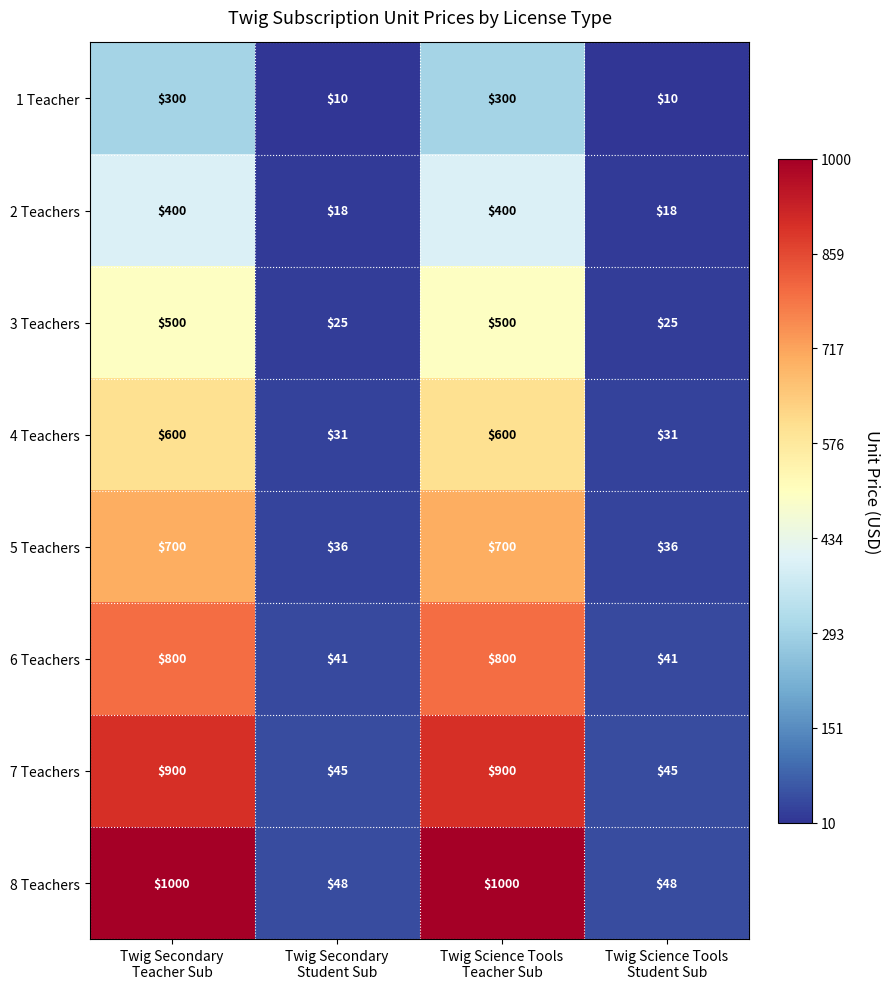

Which series has the largest range (max minus min)?

8 Teachers